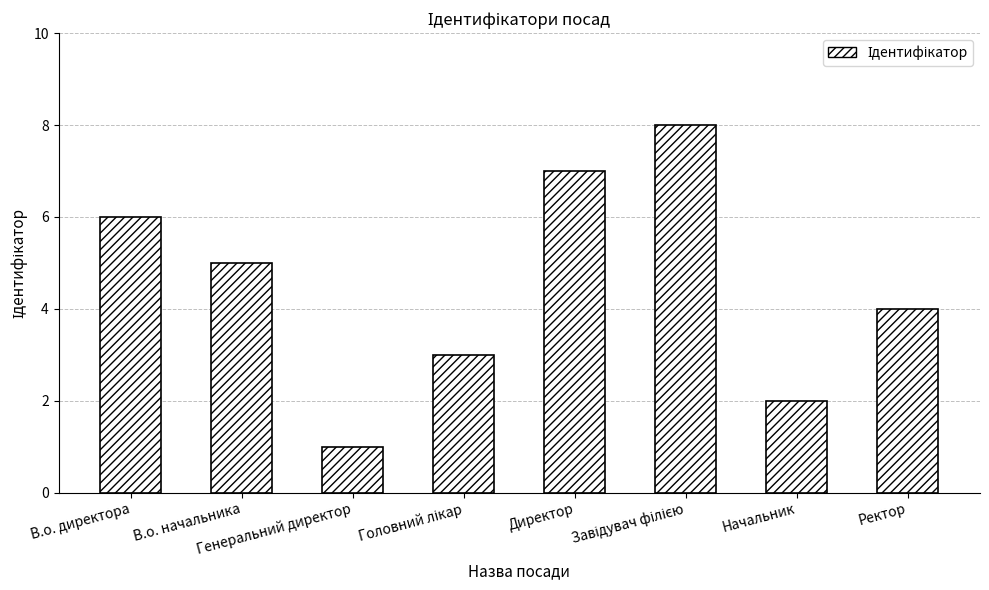

Where does the data first go above 5?

В.о. директора